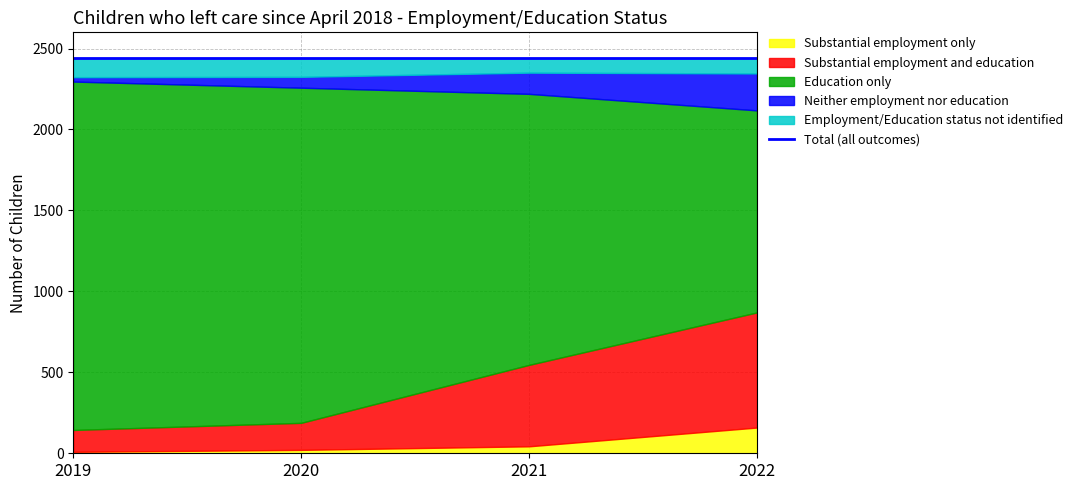

What value does the Education only series have at 2020, to the nearest 10?

2070